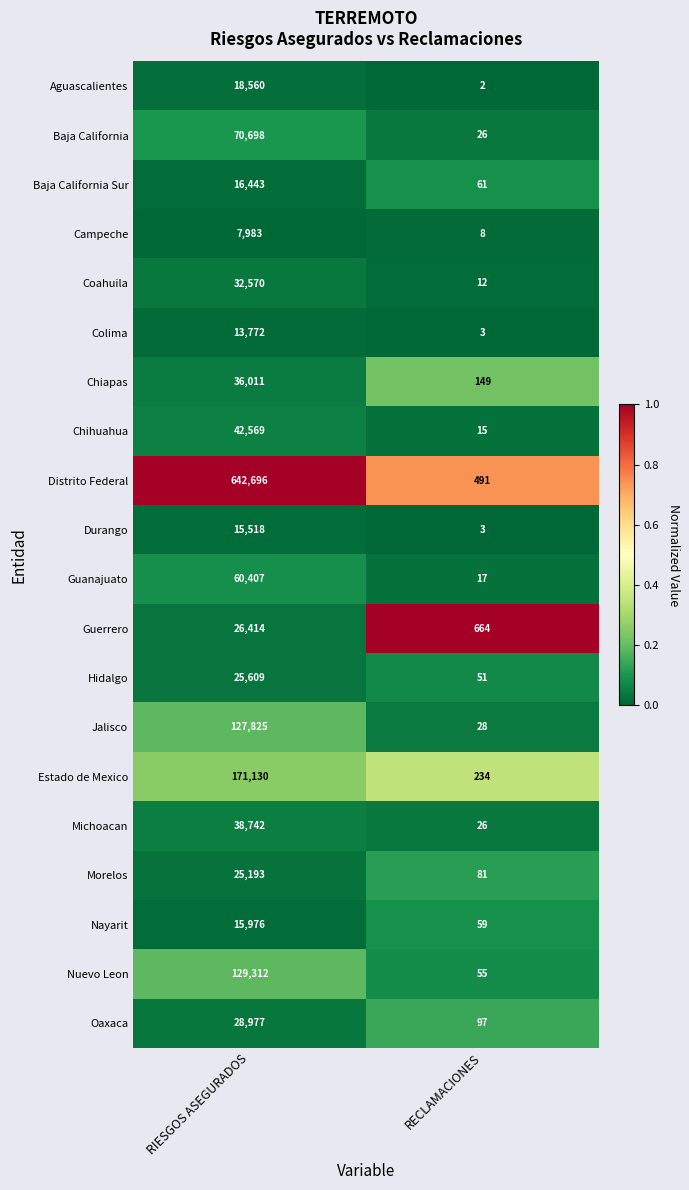

How many categories are shown in the chart?

2